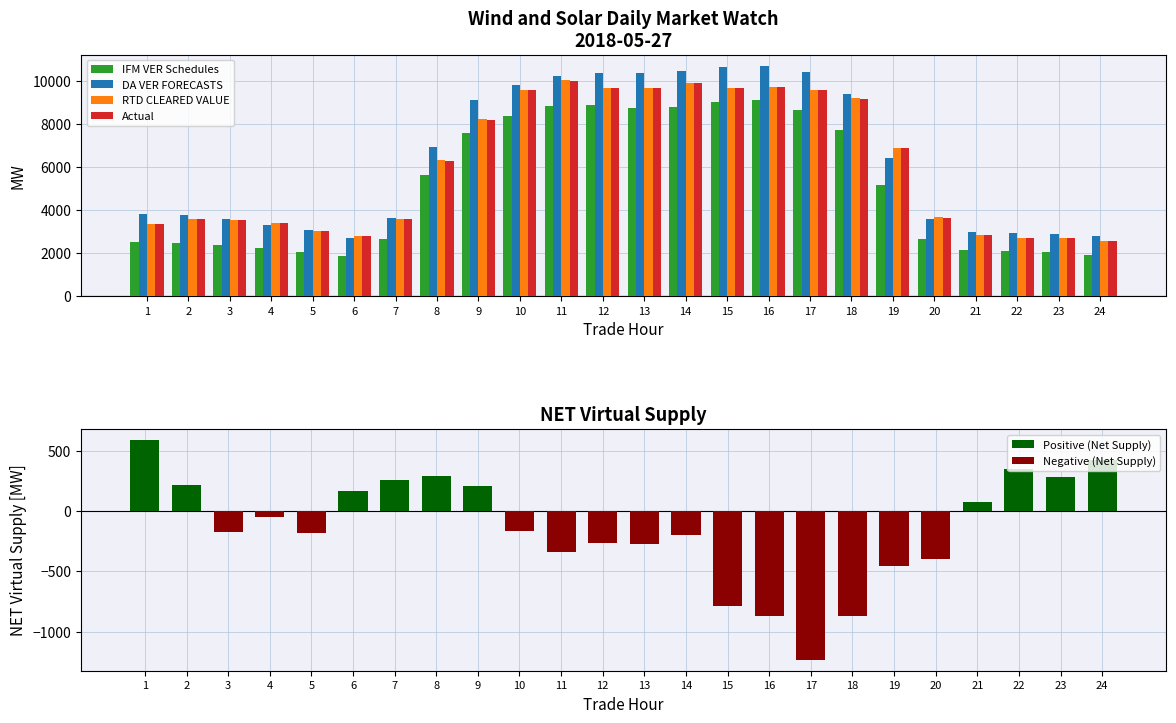

The value of Actual at 8 is 4180.6. True or false?

False